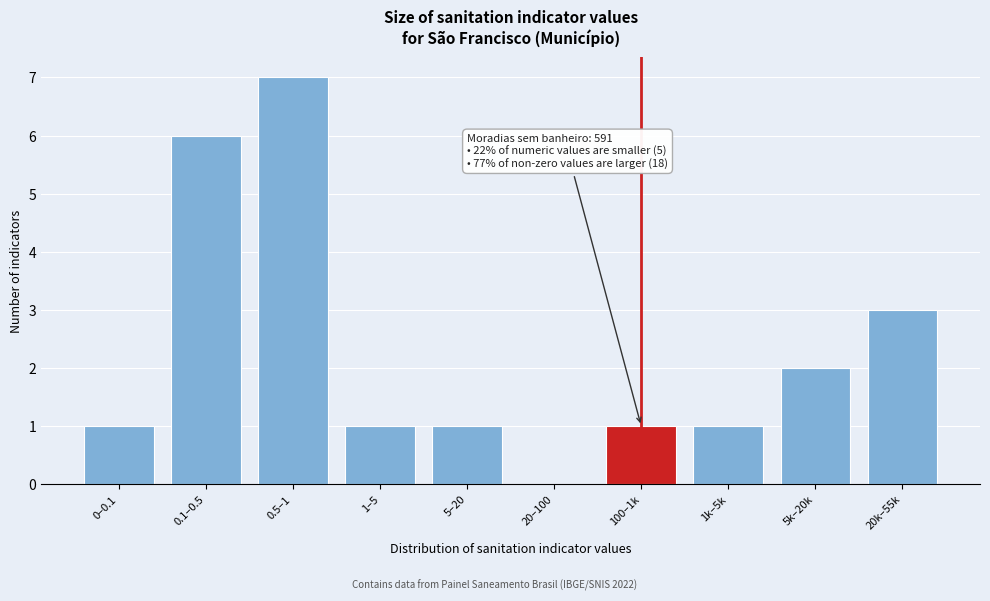

Reading right to left, what are all the values shown in this chart?

20k–55k=3	5k–20k=2	1k–5k=1	100–1k=1	20–100=0	5–20=1	1–5=1	0.5–1=7	0.1–0.5=6	0–0.1=1